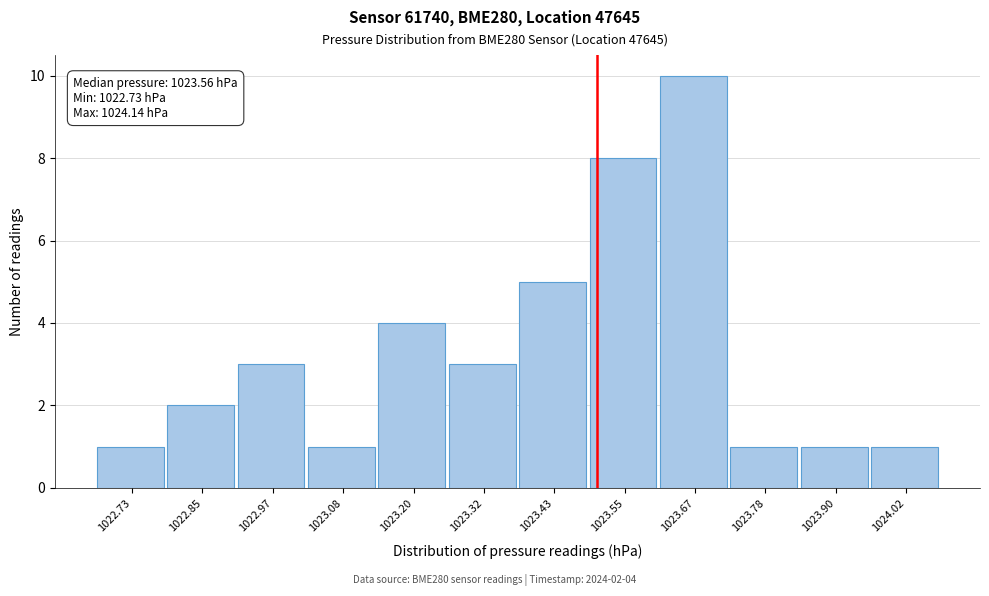

Reading right to left, what are all the values shown in this chart?

1	1	1	10	8	5	3	4	1	3	2	1